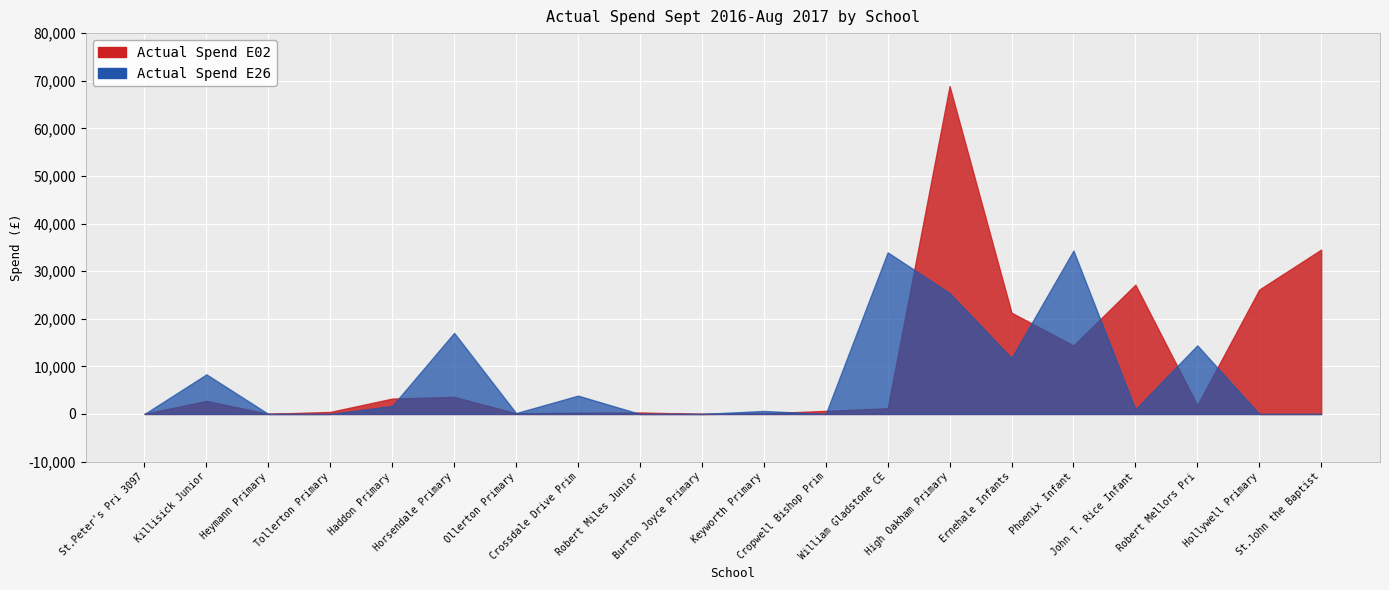

How many lines are shown in the chart?

2